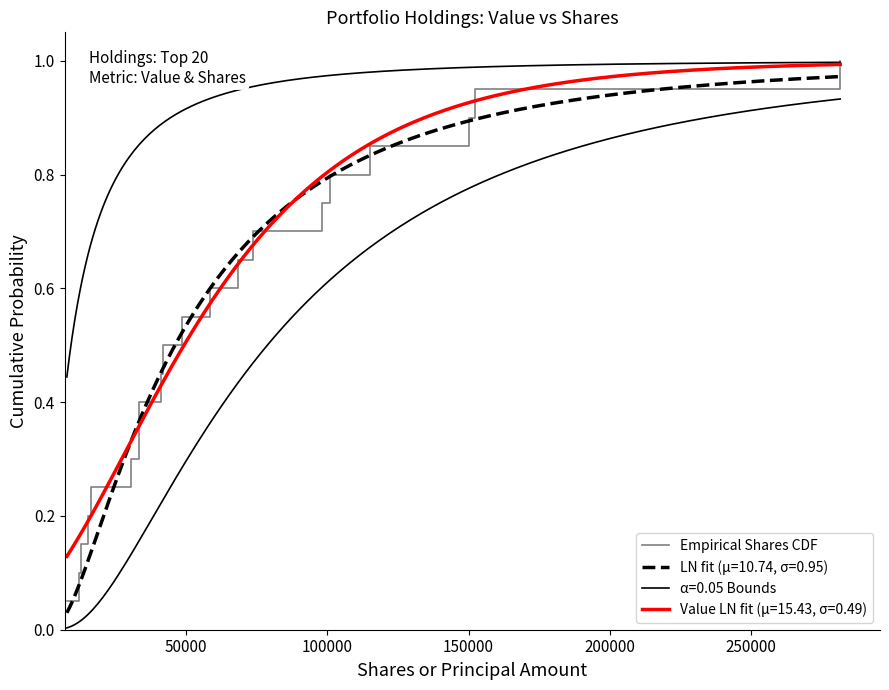

What is the maximum value for Empirical Shares CDF?

1.0